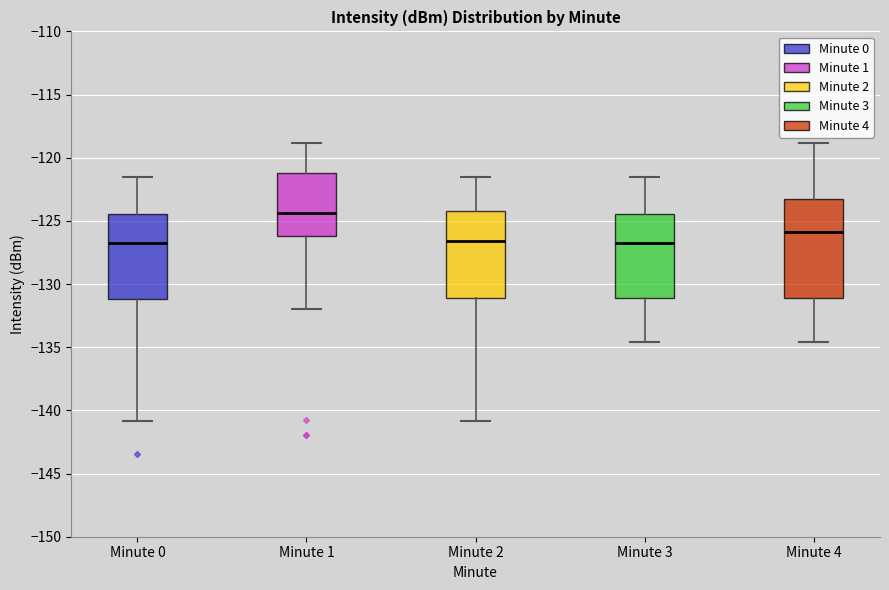

Which box has the highest median line?

Minute 1